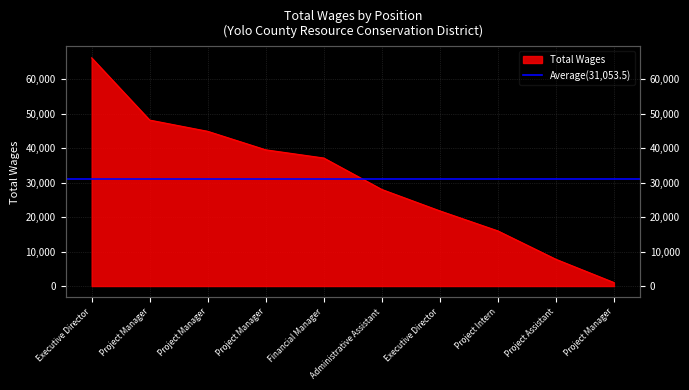

Which category has the lowest value across all series?

Project Manager